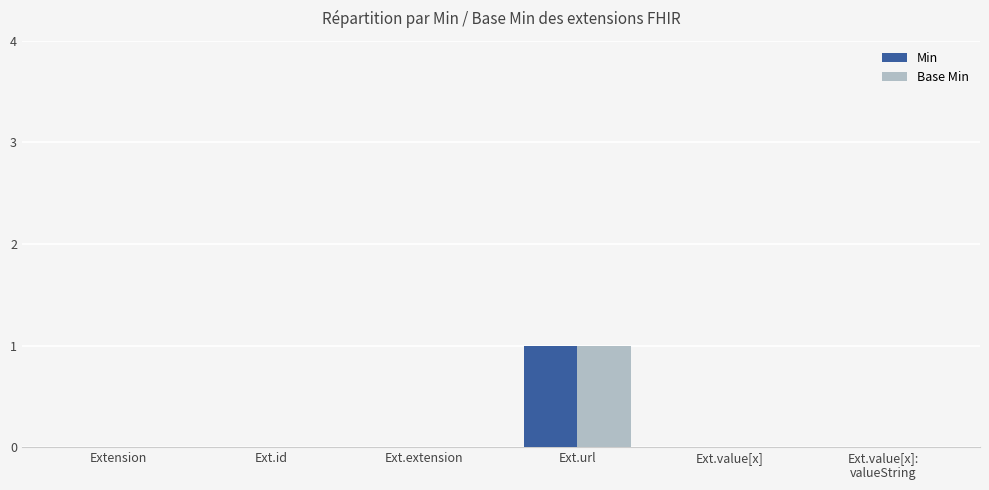

The value of Base Min at Ext.value[x] is 0. True or false?

True